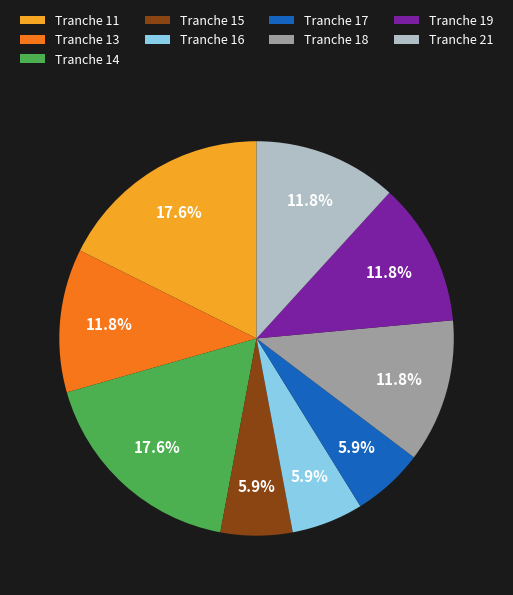

What is the ratio of the value at Tranche 21 to the value at Tranche 18?

1.0